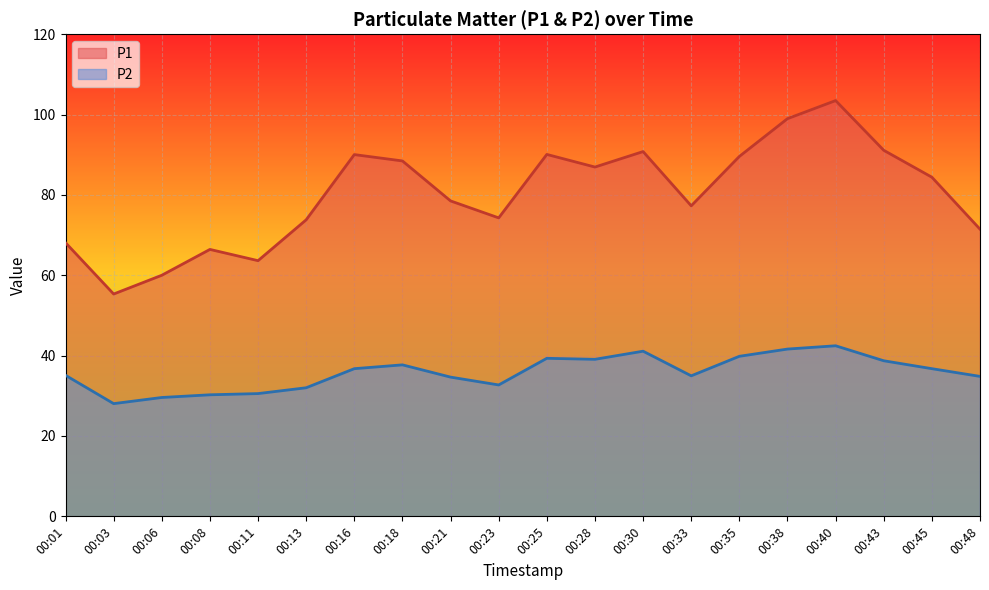

Between 00:35 and 00:01, which is larger?

00:35